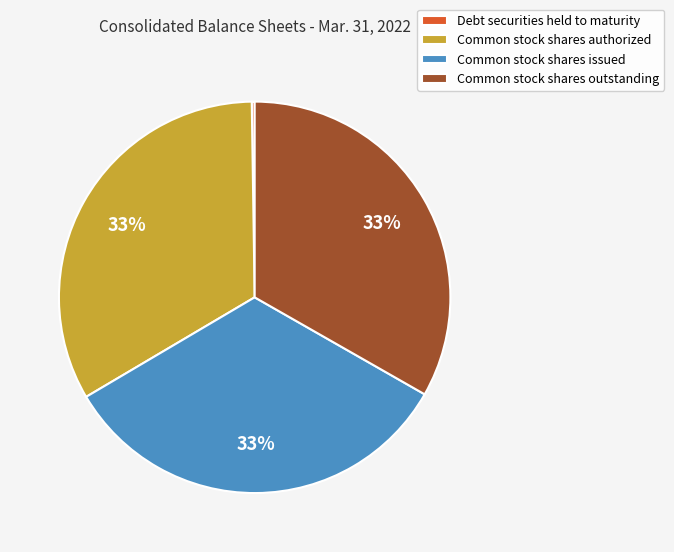

Is it true that Common stock shares issued is 33% of the pie?

True